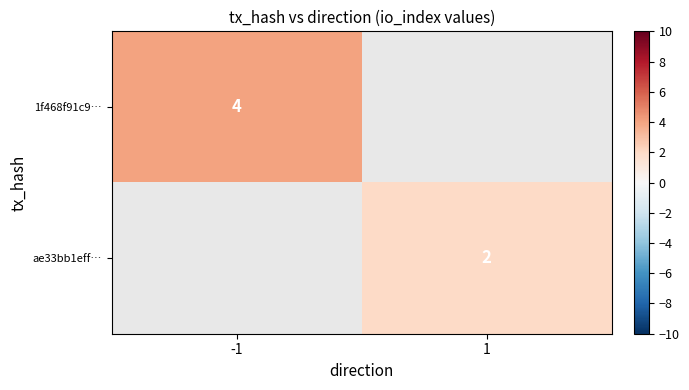

Is it true that 1f468f91c9… equals 4 at -1?

True